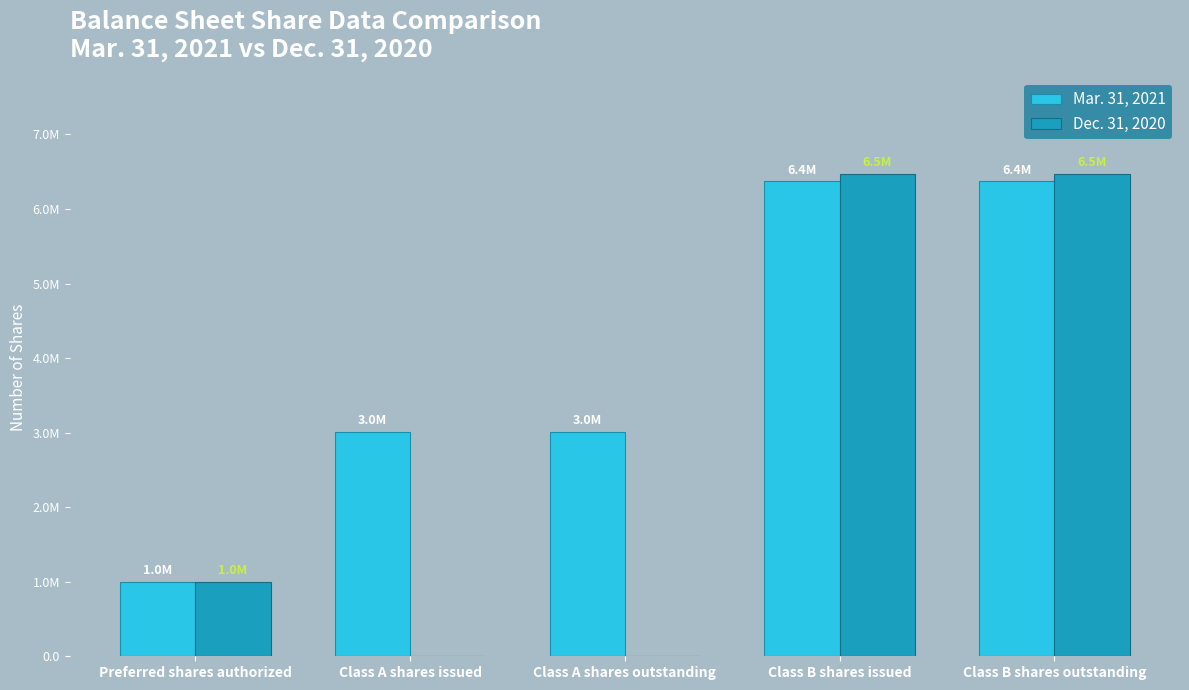

At which category is the sum across all series the highest?

Class B shares issued